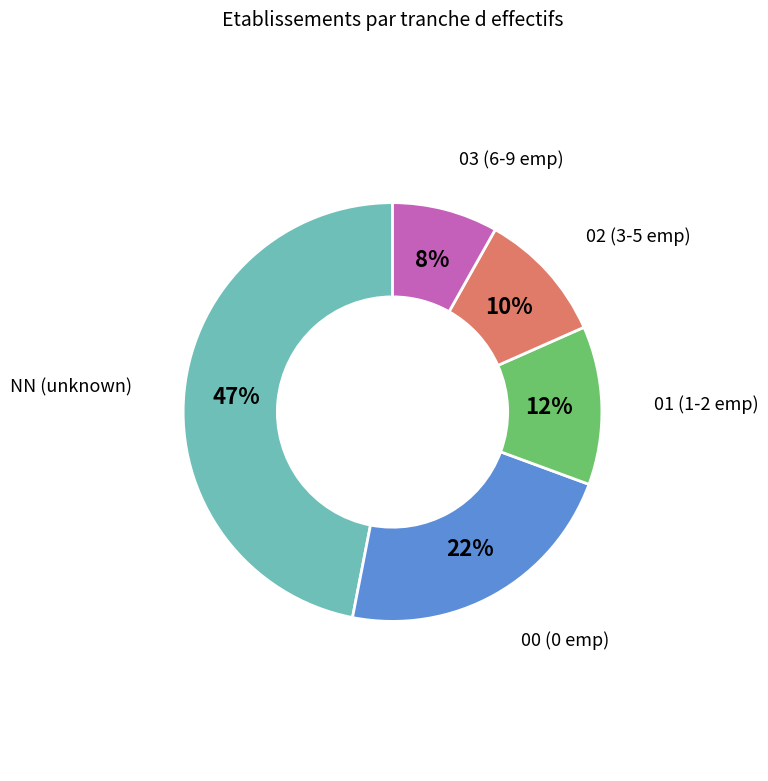

How many slices are in this pie chart?

5